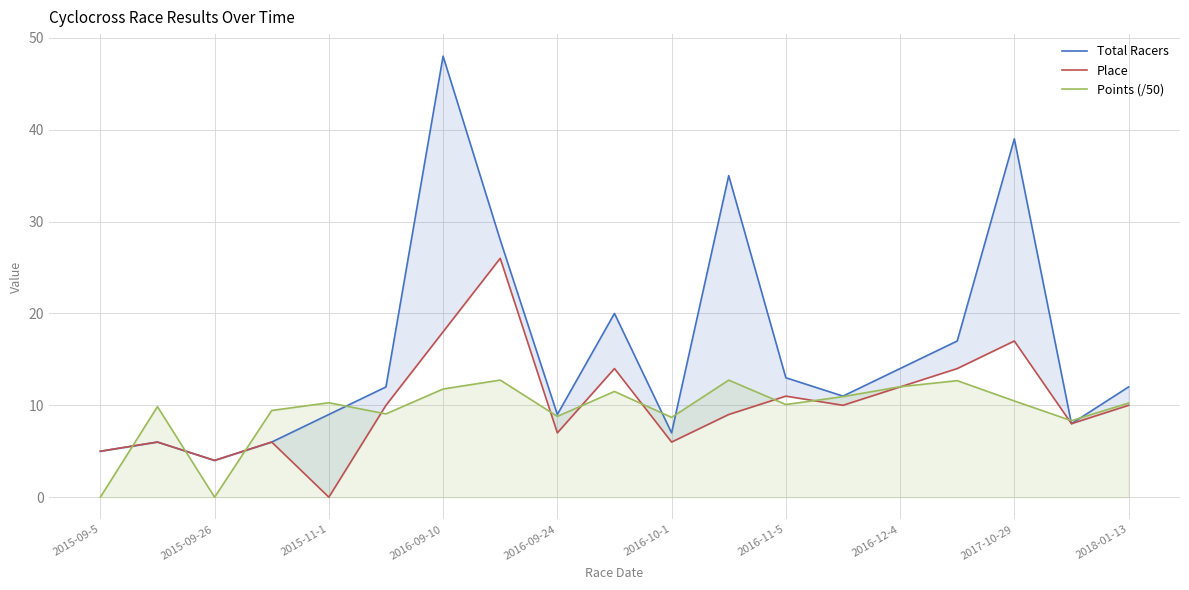

In Total Racers, how many points are higher than both neighbors (excluding endpoints)?

5